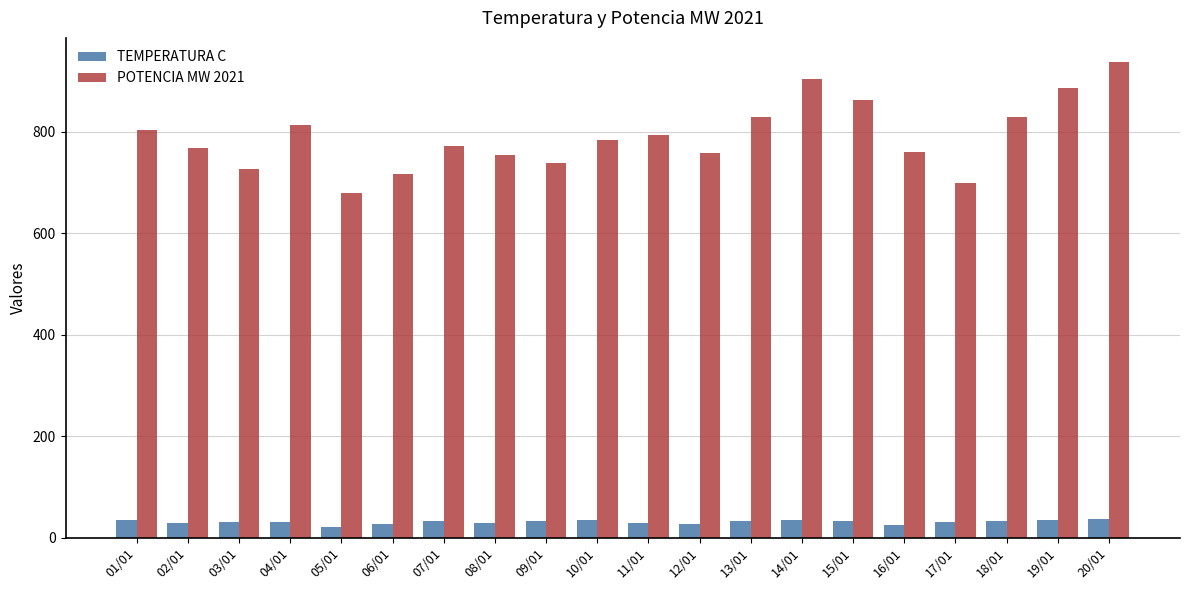

What is the label of the 17th bar from the left?

17/01